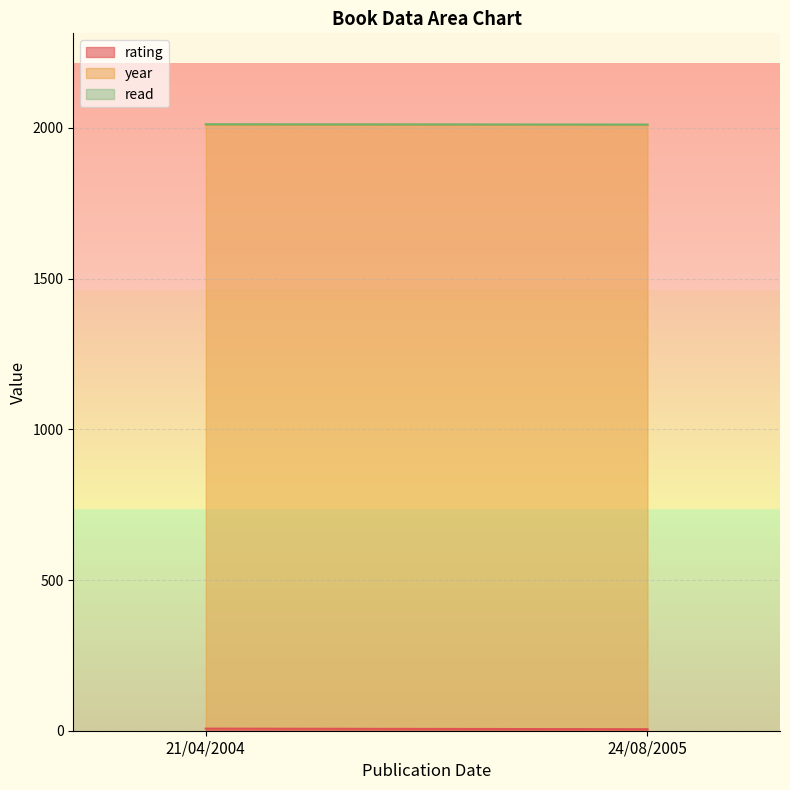

Is the value of read at 24/08/2005 greater than the value of year at 21/04/2004?

No